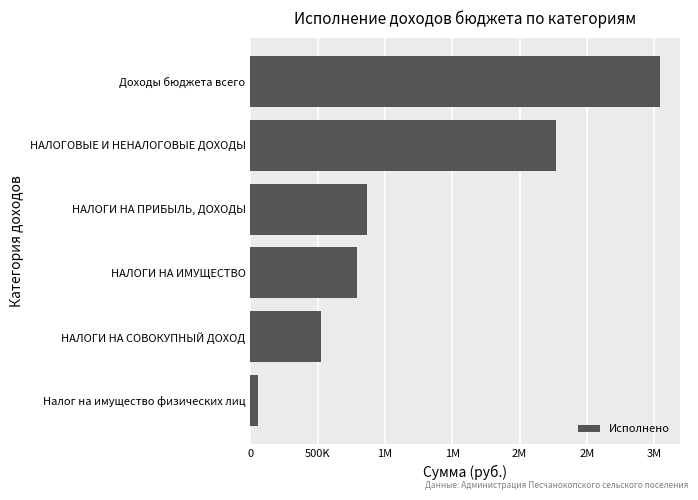

What is the difference between the maximum and minimum values?

2982170.9